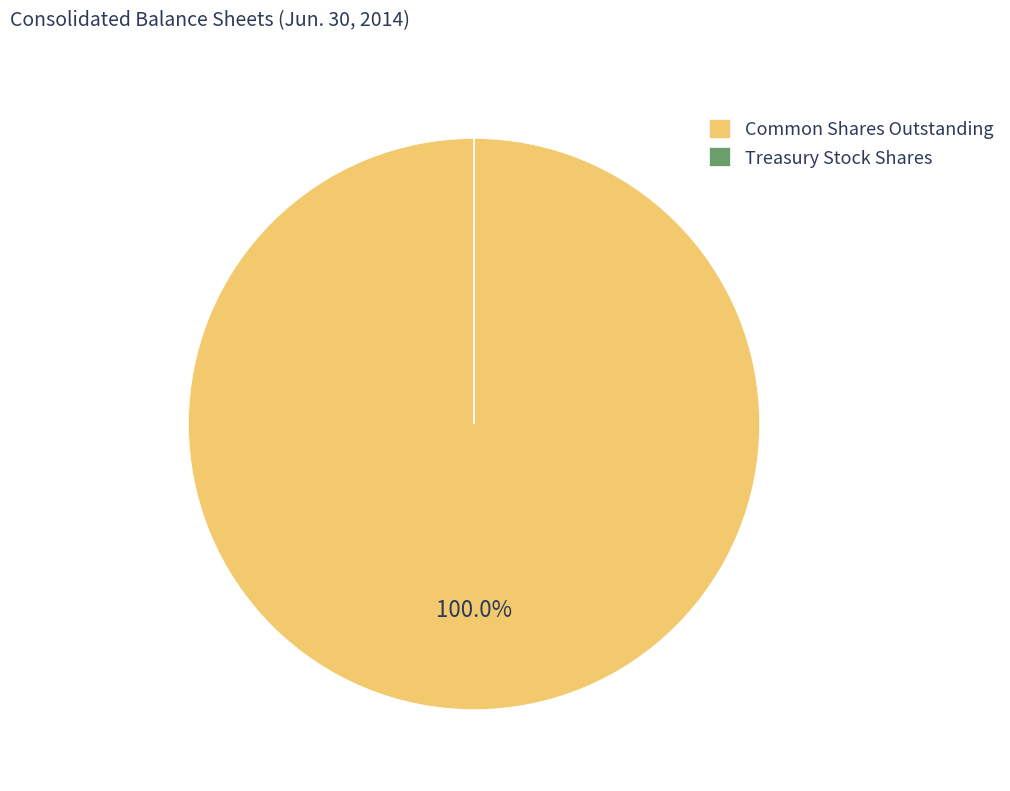

Which category has the biggest portion of the pie?

Common Shares Outstanding